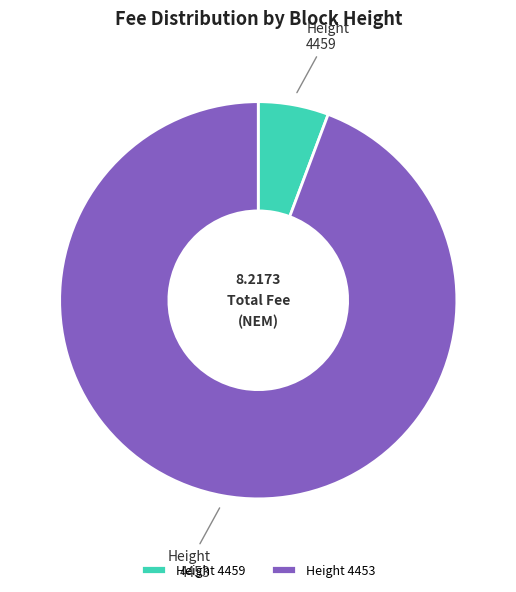

Does Height 4453 account for over 50% of the chart?

Yes